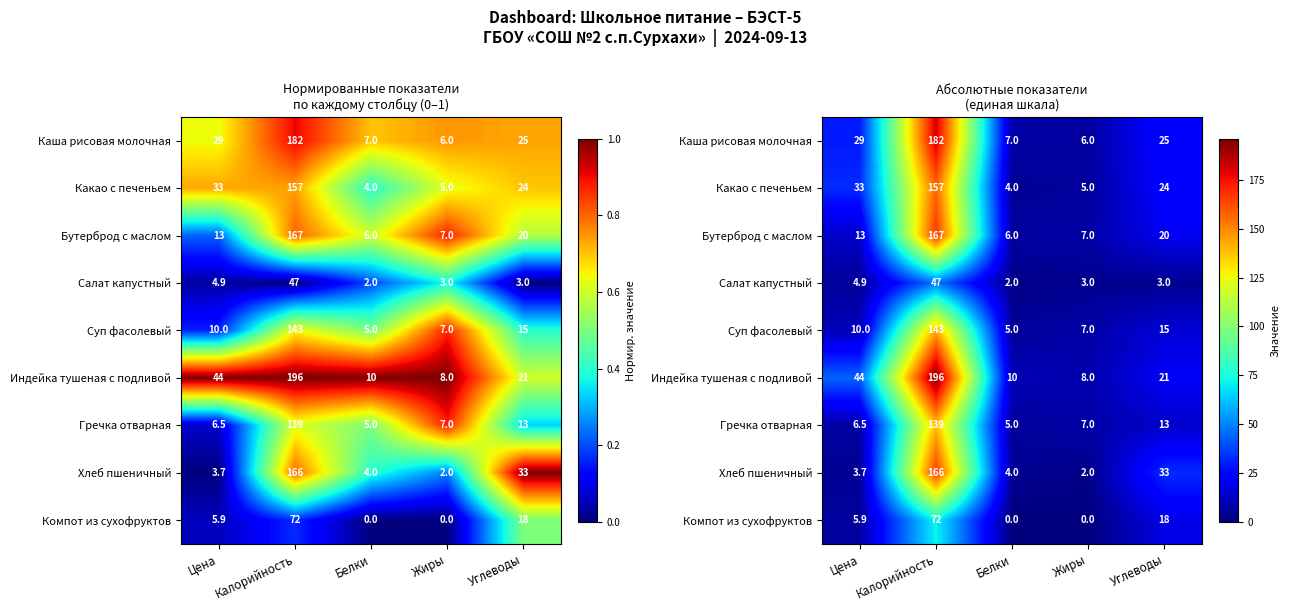

At how many categories does at least one series exceed 27?

3